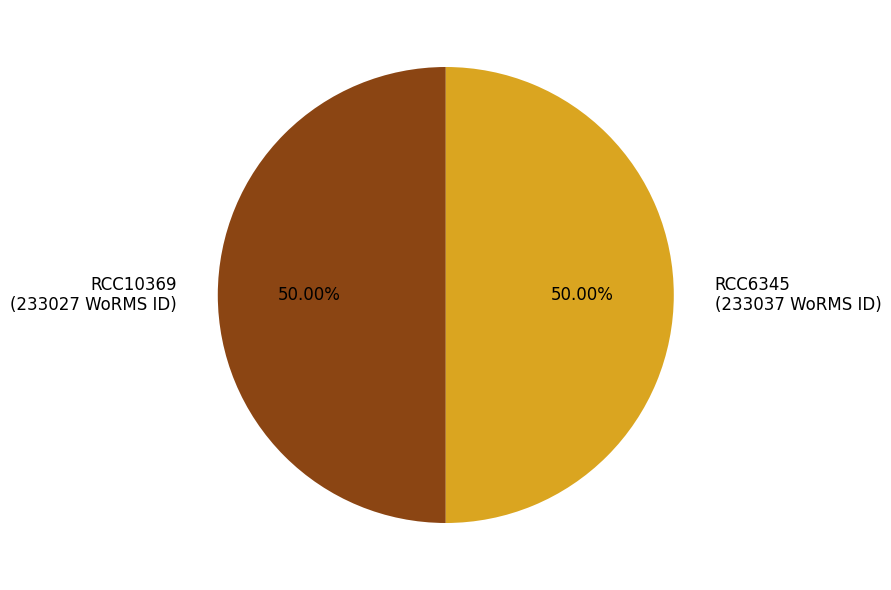

To the nearest percent, what portion does RCC6345 represent?

50%